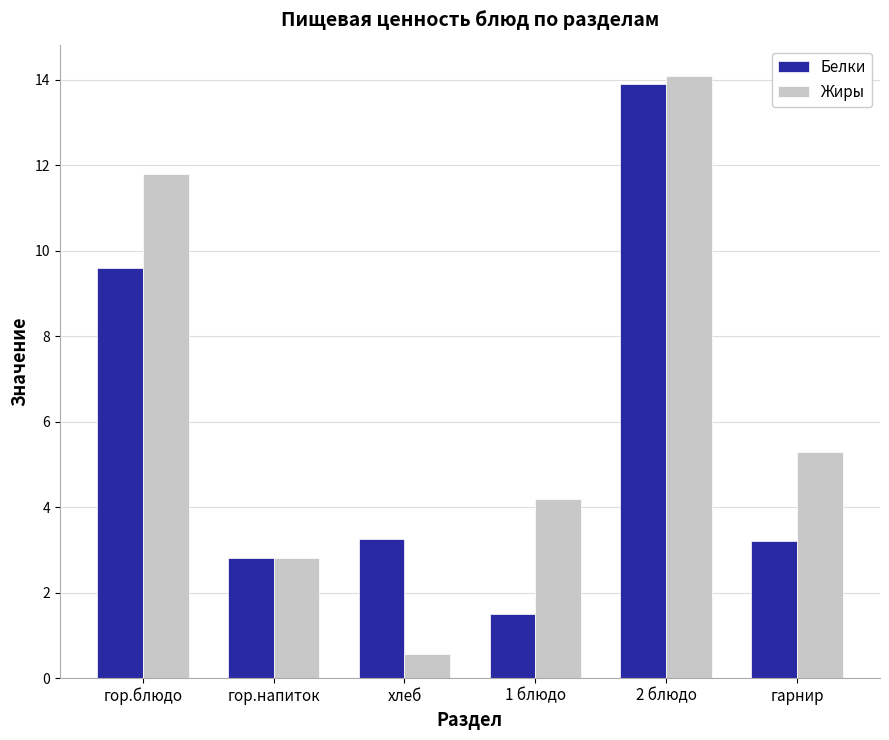

Rank the series at хлеб from lowest to highest value.

Жиры, Белки